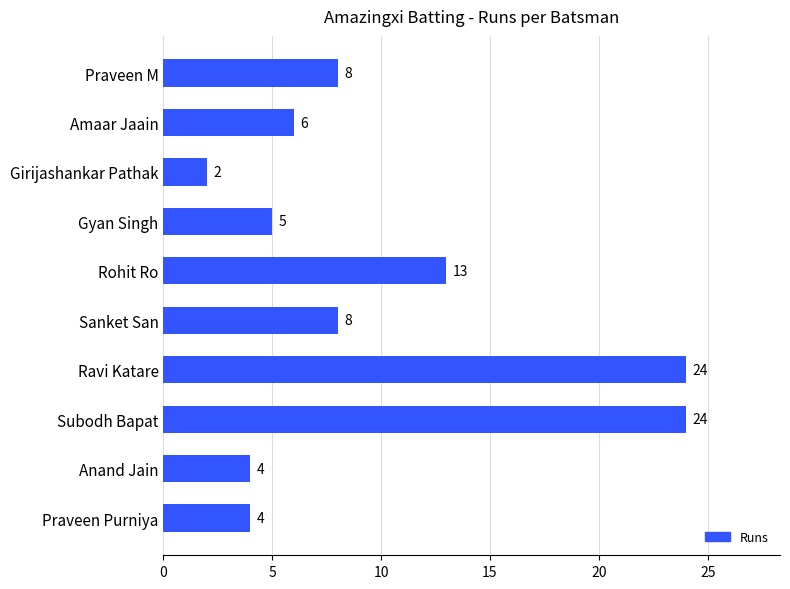

Are the bars horizontal?

Yes